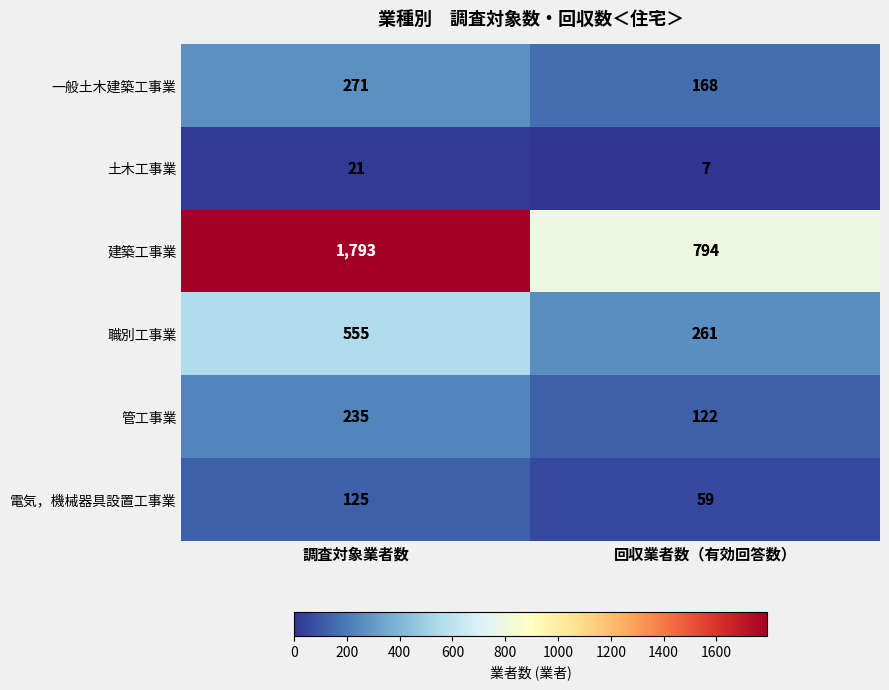

Read the 土木工事業 value at 調査対象業者数.

21